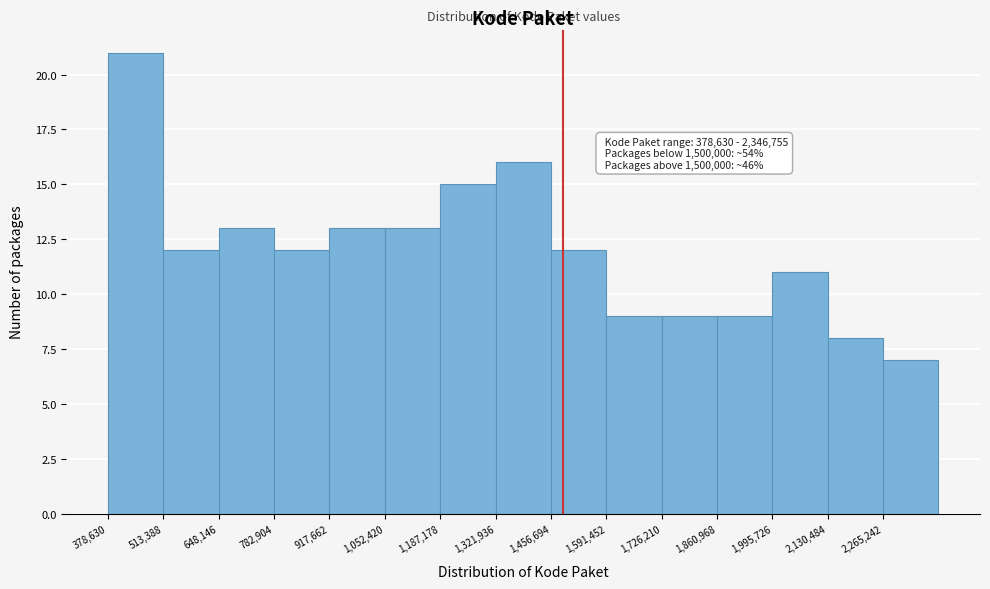

Which range on the x-axis has the tallest bar?

380000 to 520000